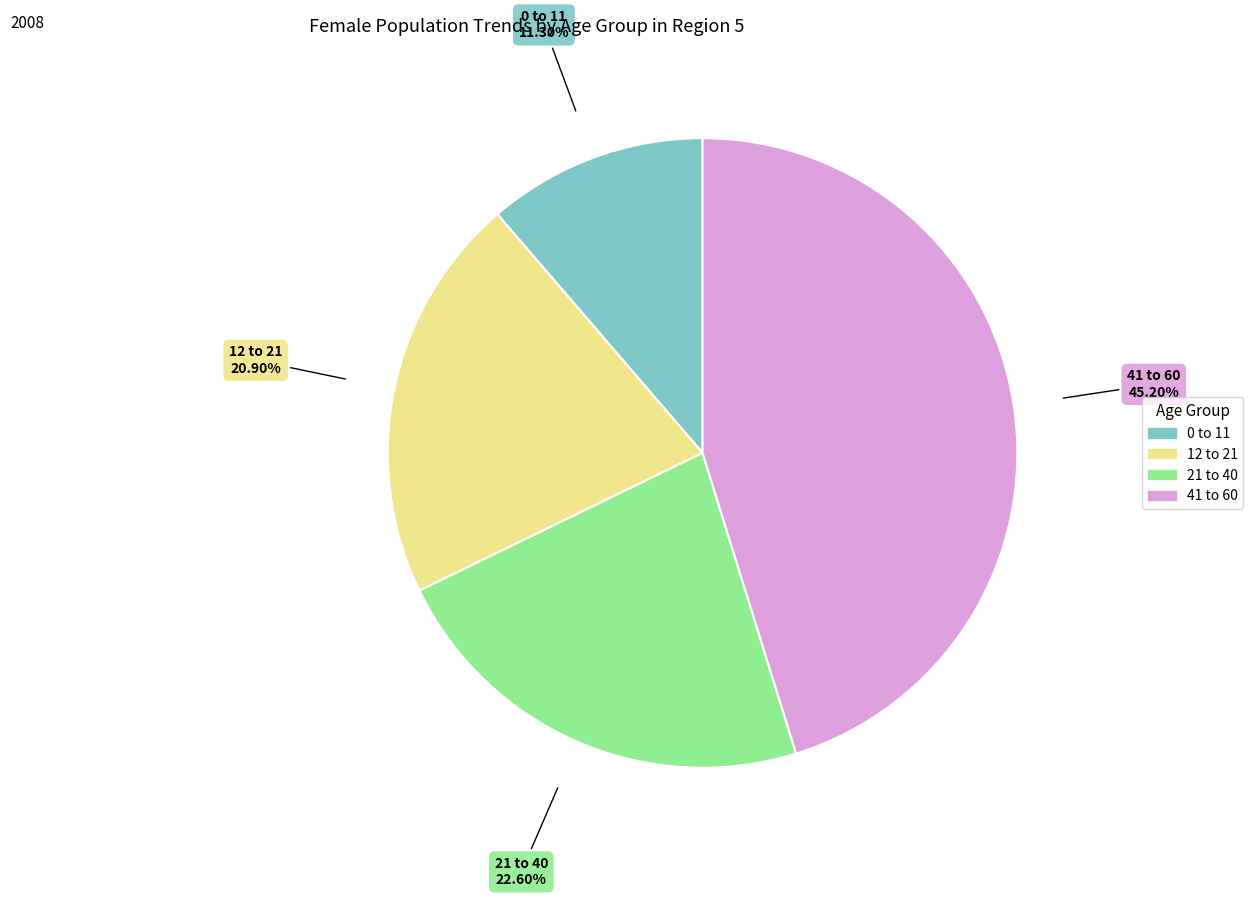

Rank the categories by value from highest to lowest.

41 to 60, 21 to 40, 12 to 21, 0 to 11